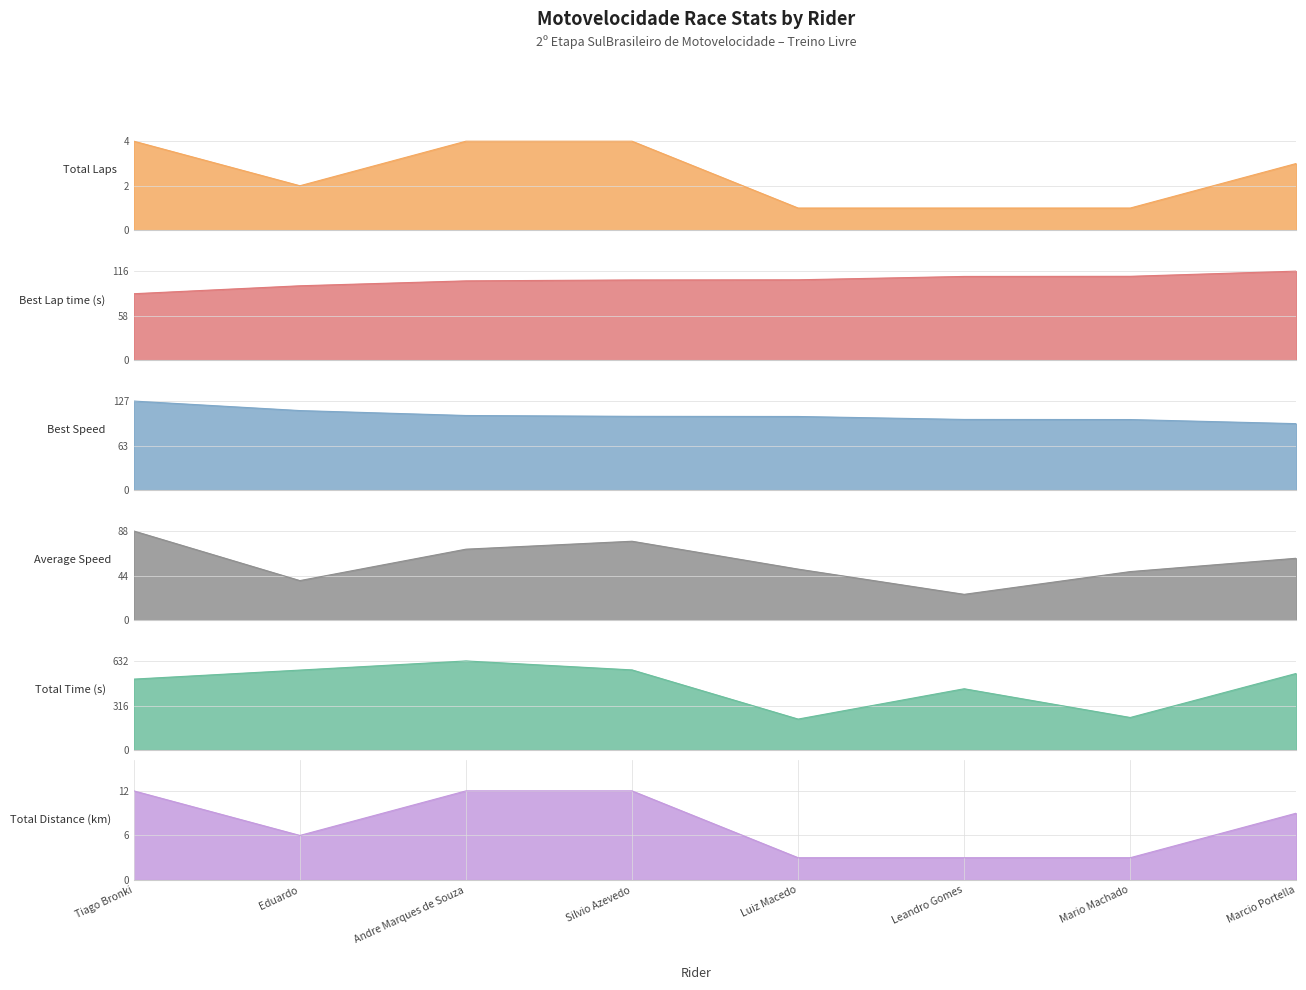

How many values in the Total Laps series are below 3?

4